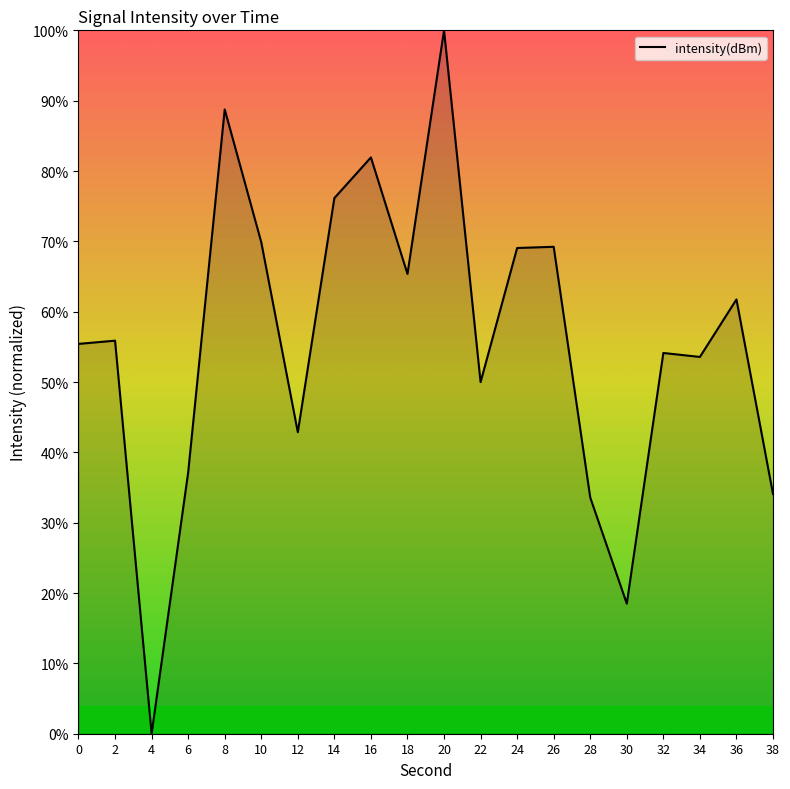

What is the difference between the second highest and minimum values?

88.8